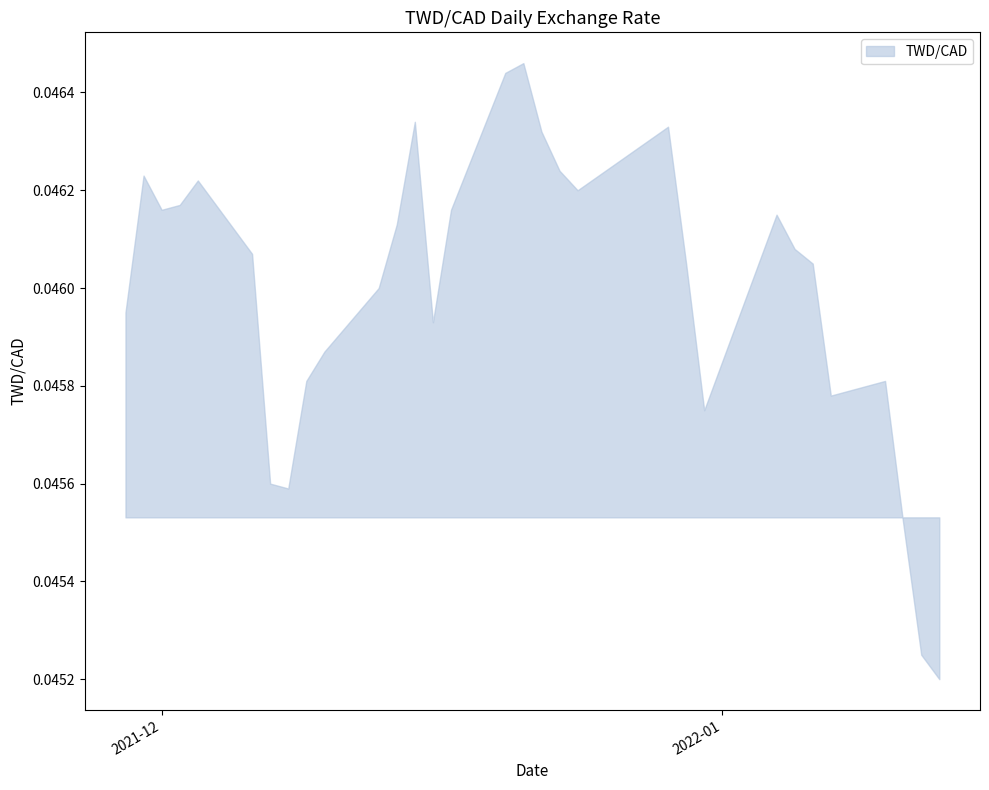

Count the values in the range 0 to 1.

31